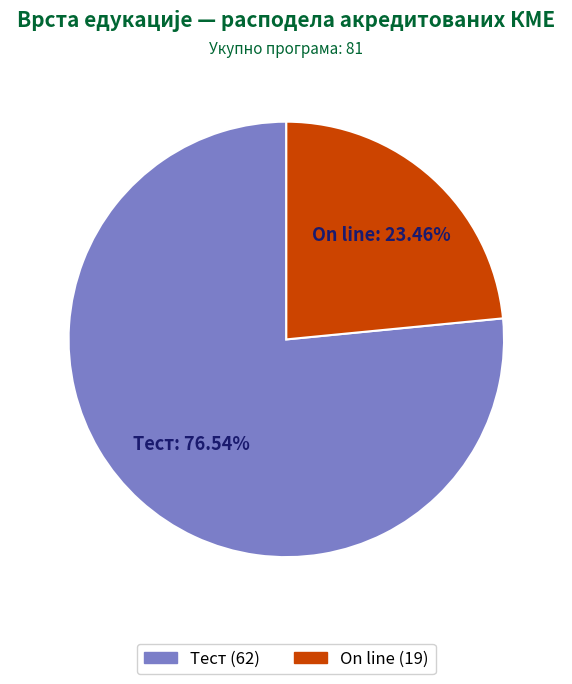

Count the number of slices in the pie.

2